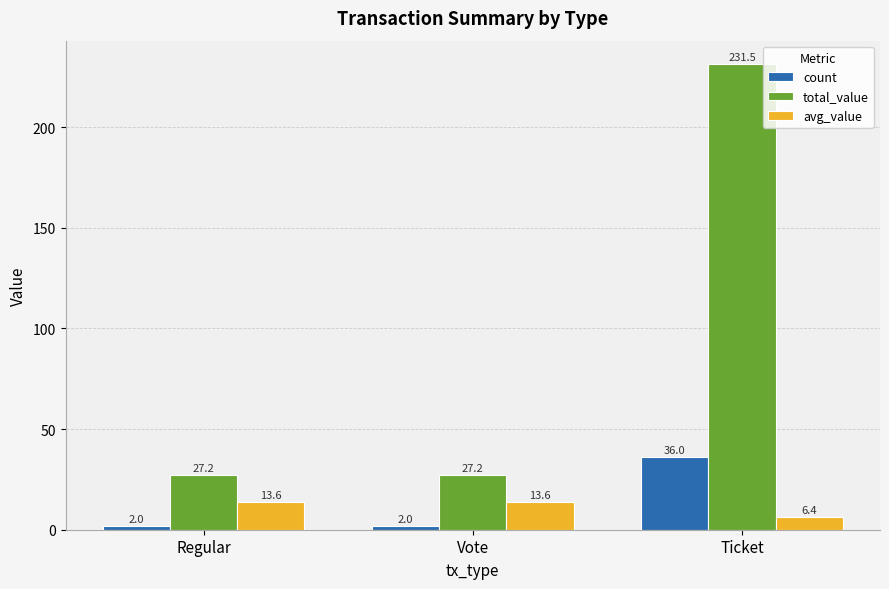

What are all the series names shown in the legend?

count, total_value, avg_value